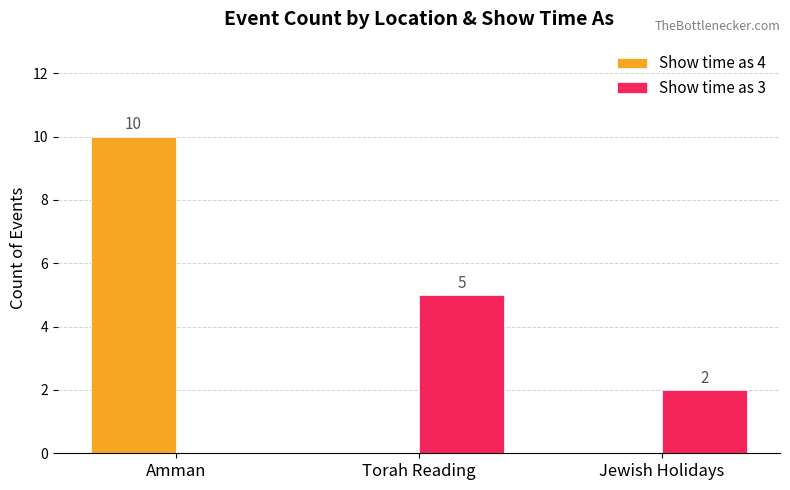

What is the total value across all series at Torah Reading?

5